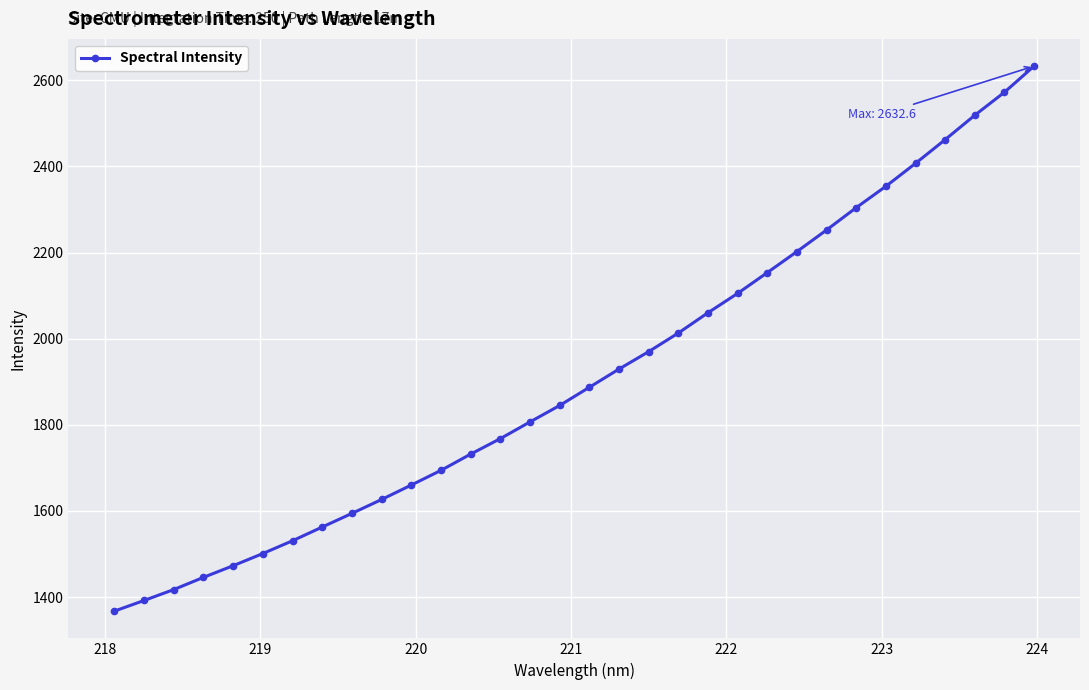

What is the smallest value displayed?

1367.5